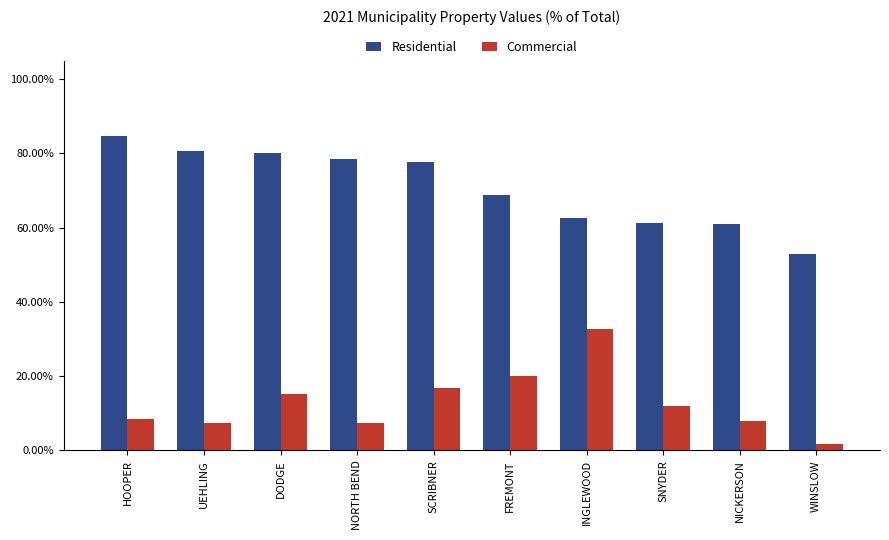

Which series changed the most between UEHLING and INGLEWOOD?

Commercial